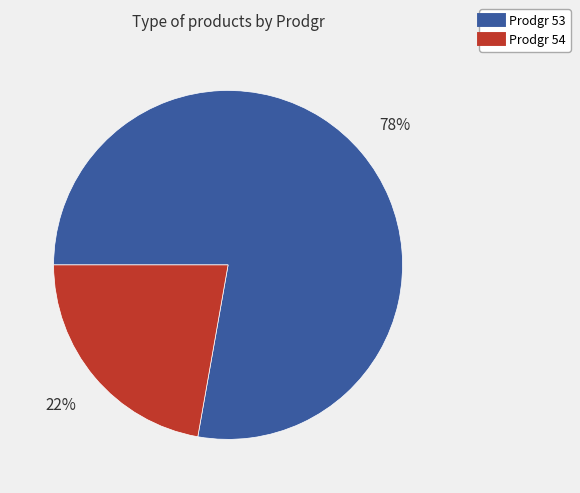

To the nearest percent, what is the difference between the largest and smallest slice percentages?

56%